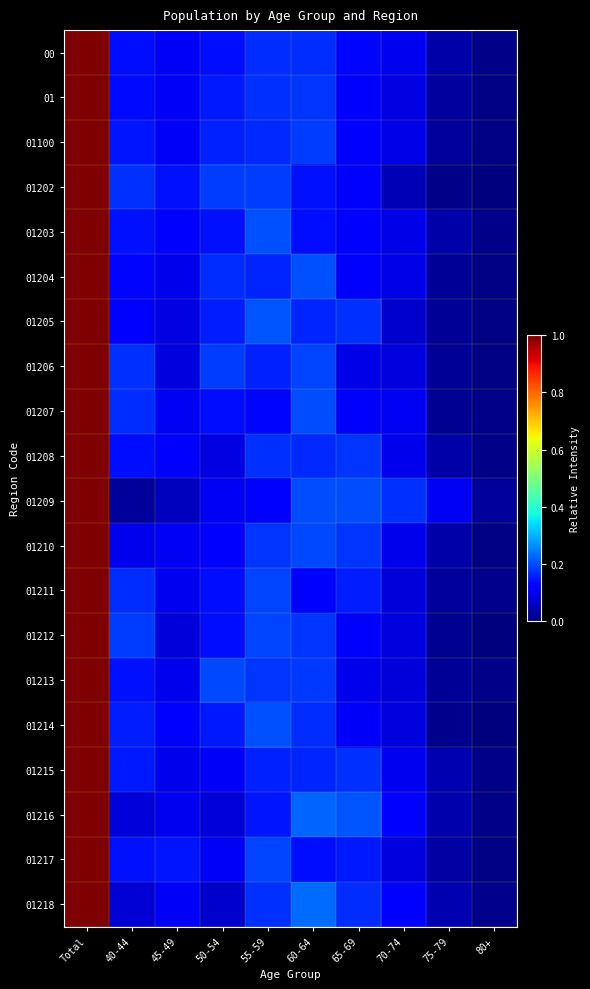

What is the difference between the highest and lowest values at 70-74?

0.1